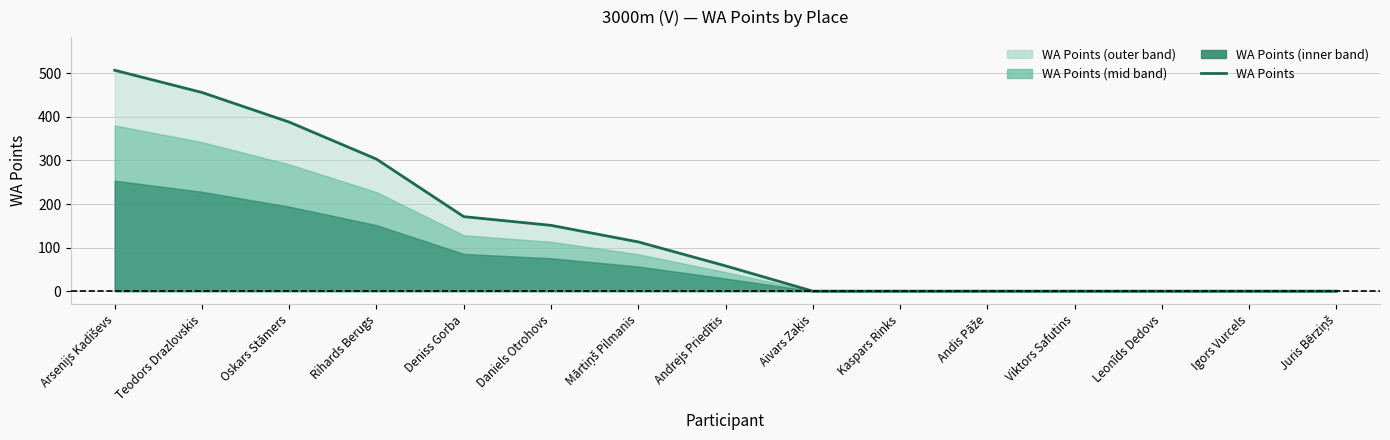

Rank the categories by value from highest to lowest.

Arsenijs Kadiševs, Teodors Drazlovskis, Oskars Stāmers, Rihards Berugs, Deniss Gorba, Daniels Otrohovs, Mārtiņš Pilmanis, Andrejs Priedītis, Aivars Zaķis, Kaspars Rinks, Andis Pāže, Viktors Safutins, Leonīds Dedovs, Igors Vurcels, Juris Bērziņš